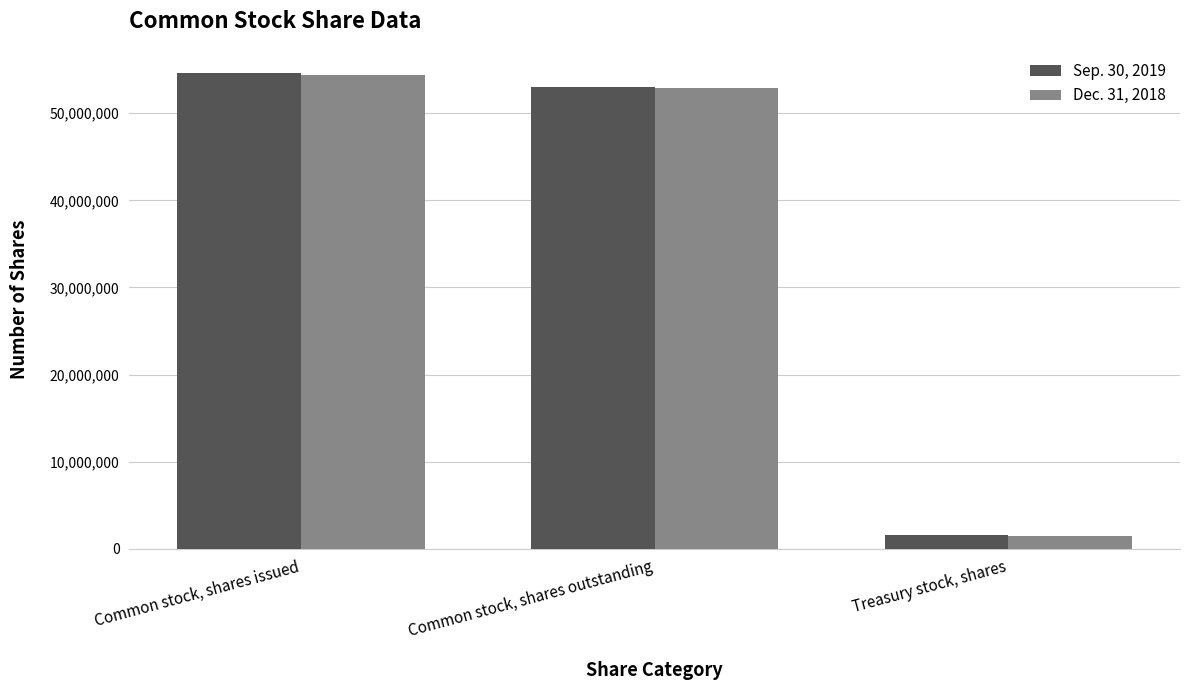

Rank the series at Common stock, shares issued from highest to lowest value.

Sep. 30, 2019, Dec. 31, 2018